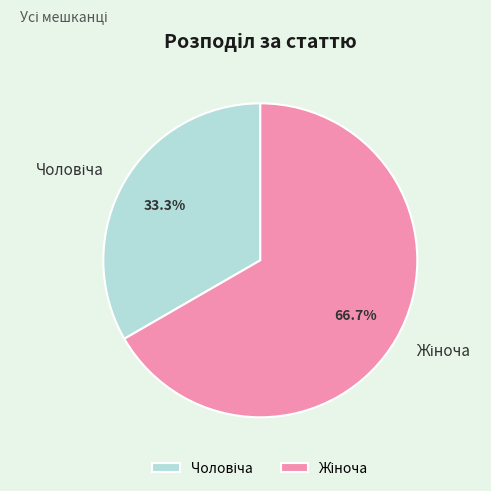

How many slices are in this pie chart?

2